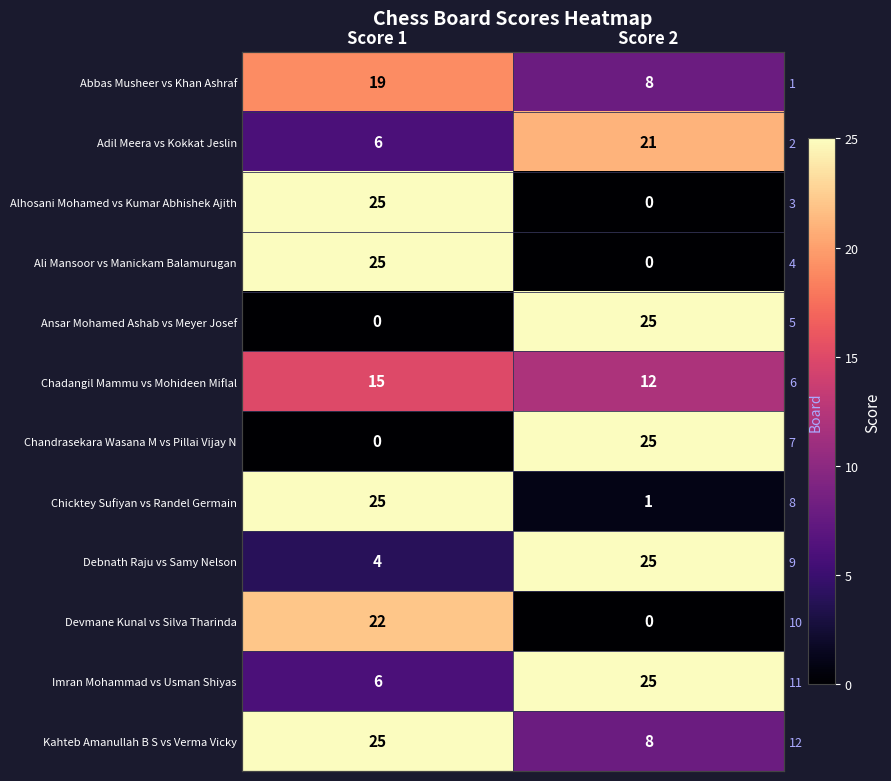

What is the sum of all Chicktey Sufiyan vs Randel Germain values?

26